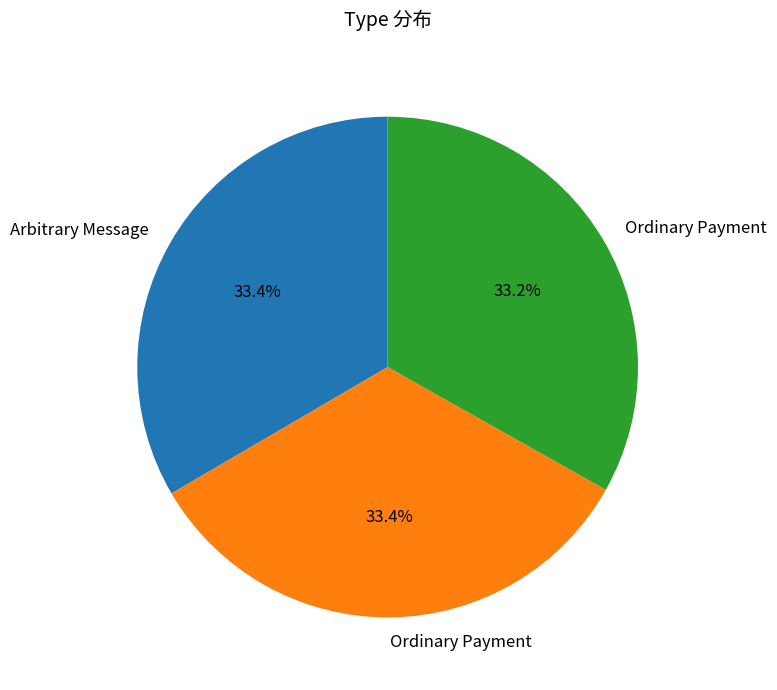

Is there a majority slice in this chart?

No